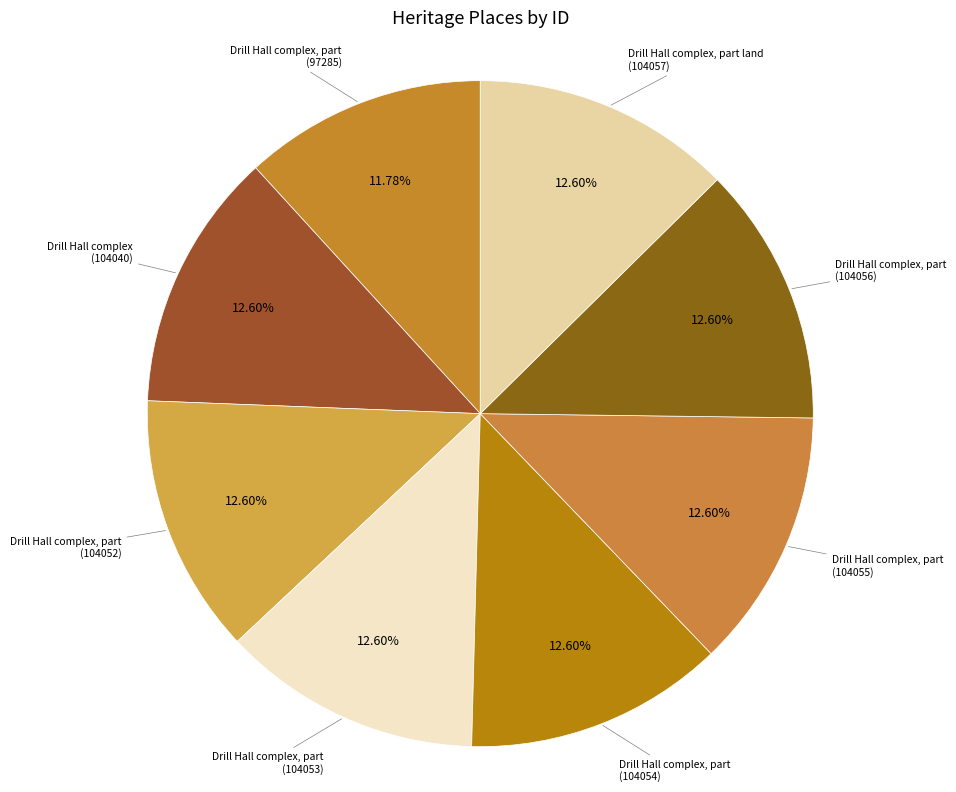

Is there a majority slice in this chart?

No